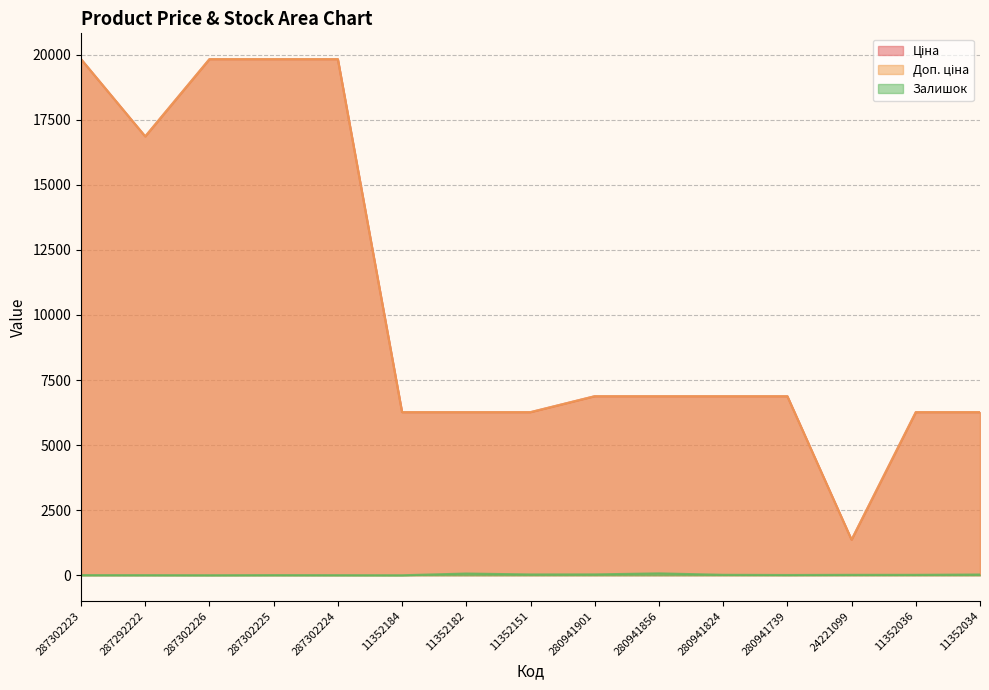

What is the difference between the maximum and second lowest values in the Доп. ціна series?

13564.4